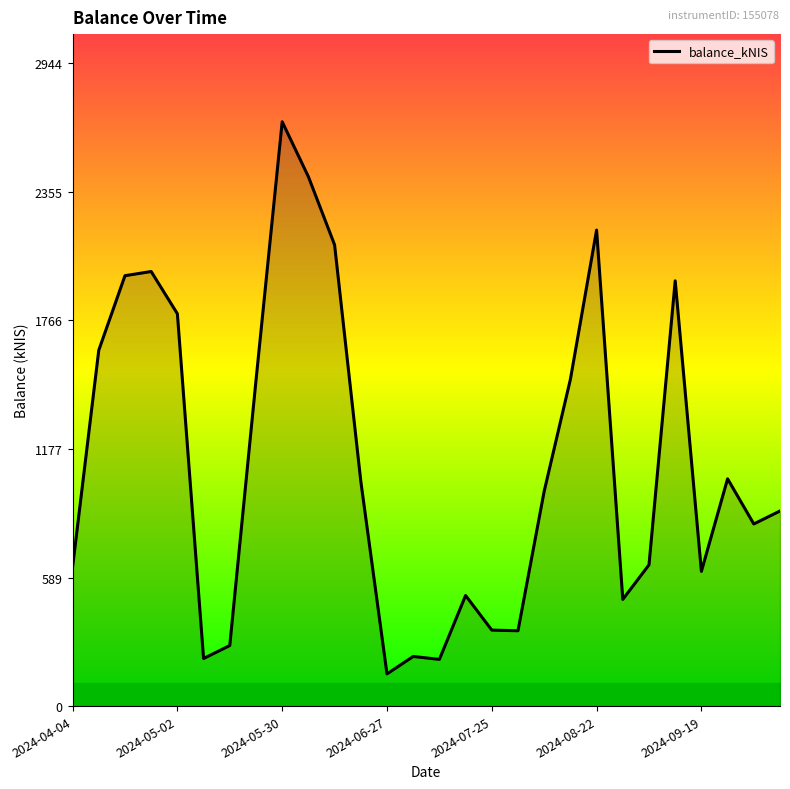

What is the greatest value displayed?

2676.0